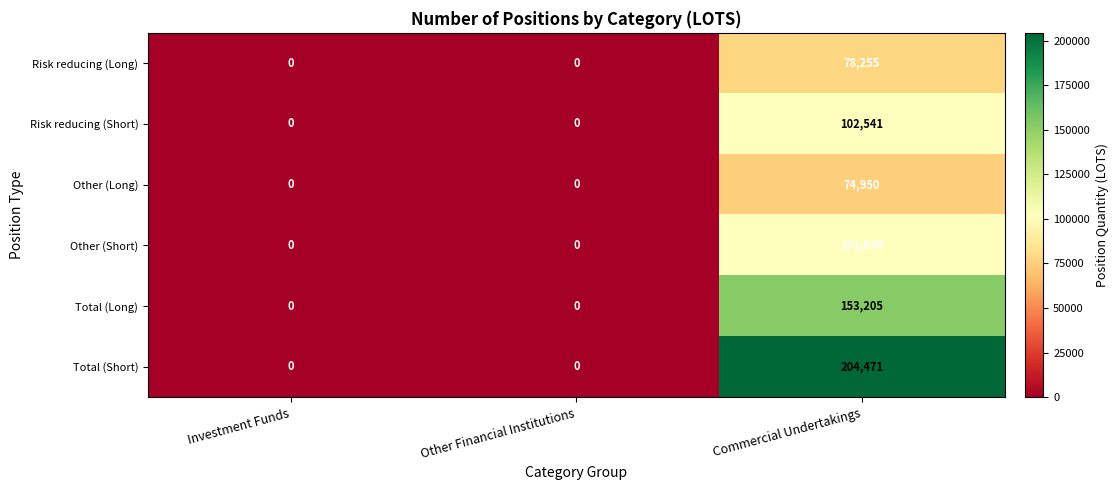

What is the sum of the Total (Short) values at Commercial Undertakings and Other Financial Institutions?

204471